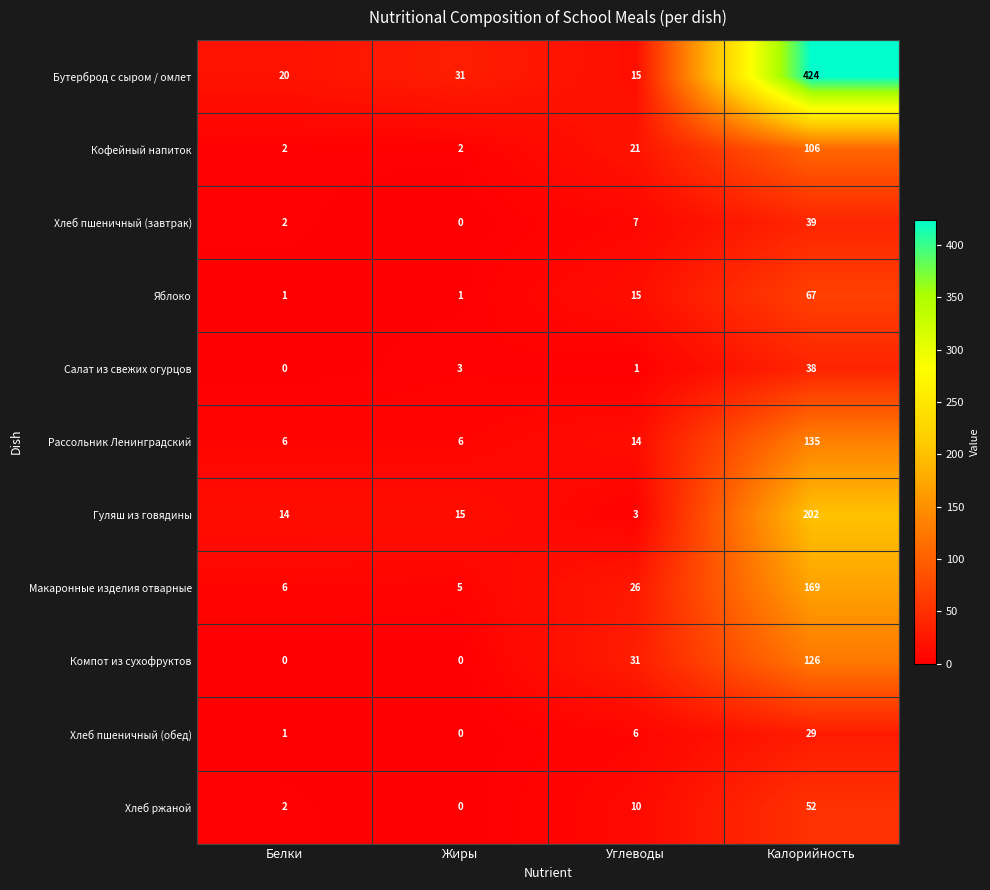

Which label corresponds to the largest value in the chart?

Калорийность